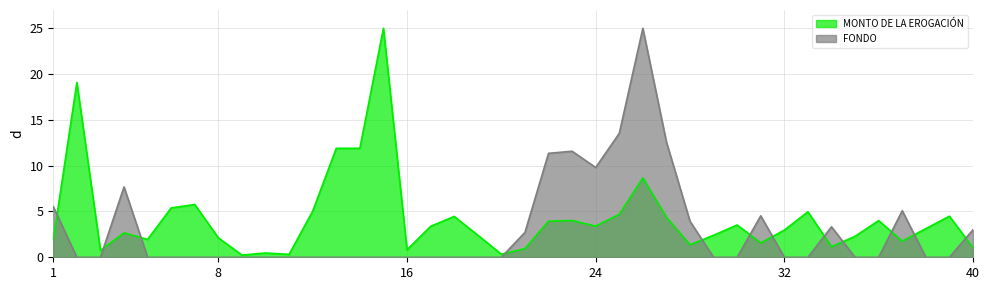

Is it true that MONTO DE LA EROGACIÓN equals 0.1 at 11?

False